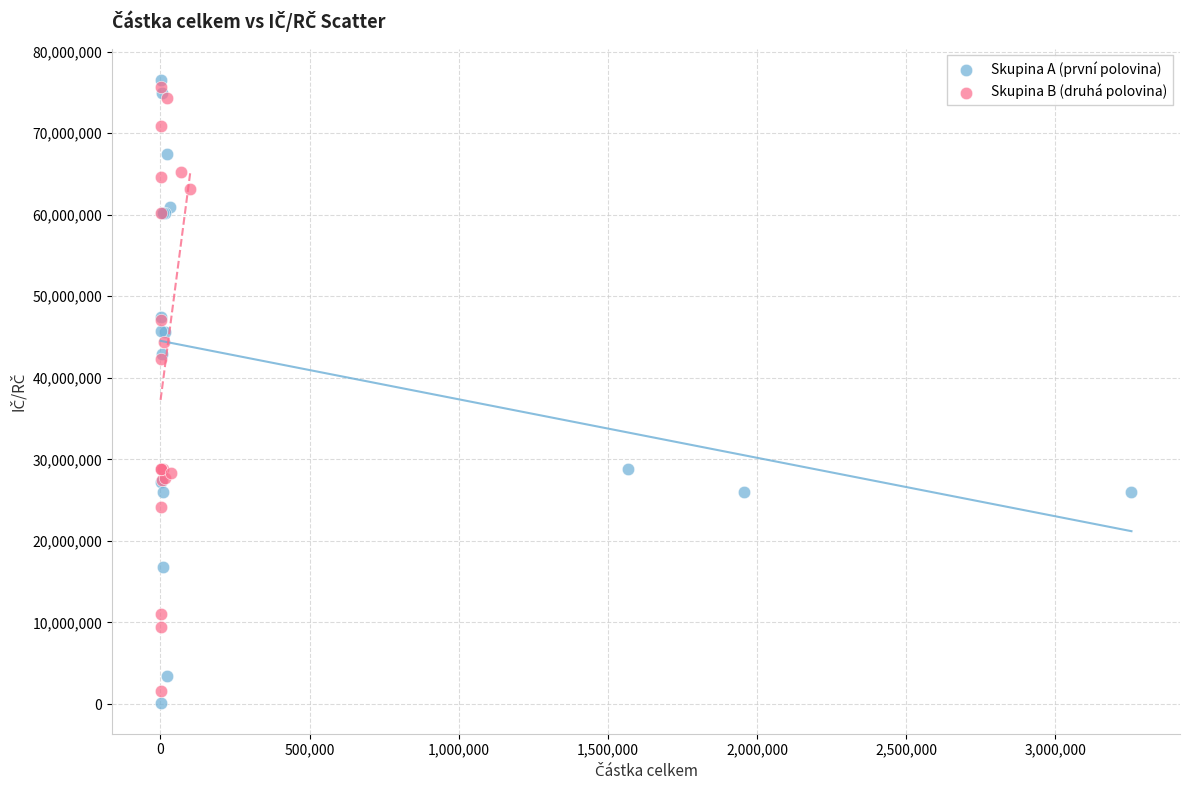

Which series contains the lowest Y value?

Skupina A (první polovina)